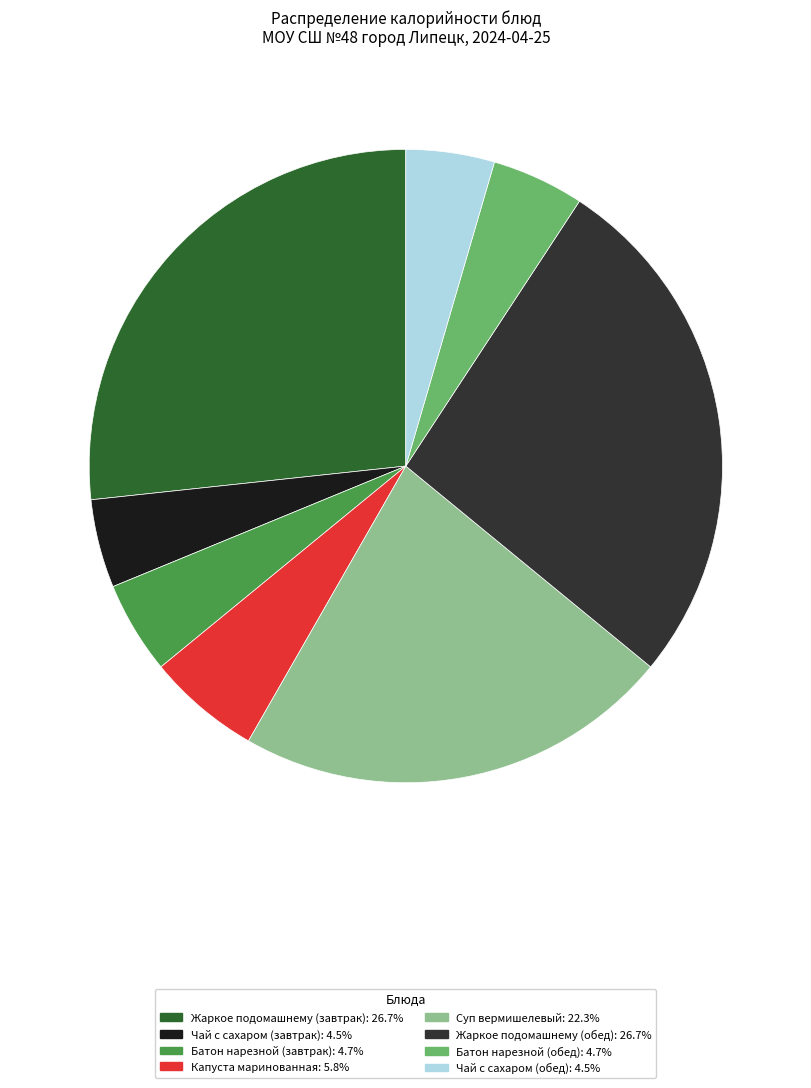

Is the sum of Батон нарезной (завтрак): 4.7% and Жаркое подомашнему (обед): 26.7% greater than half?

No